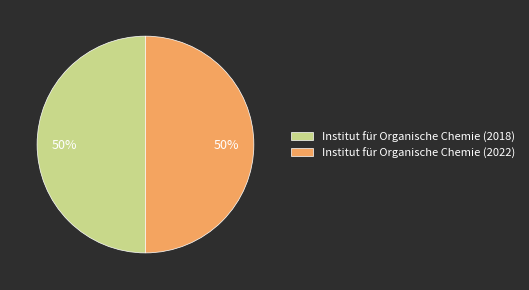

To the nearest percent, what portion does Institut für Organische Chemie (2022) represent?

50%